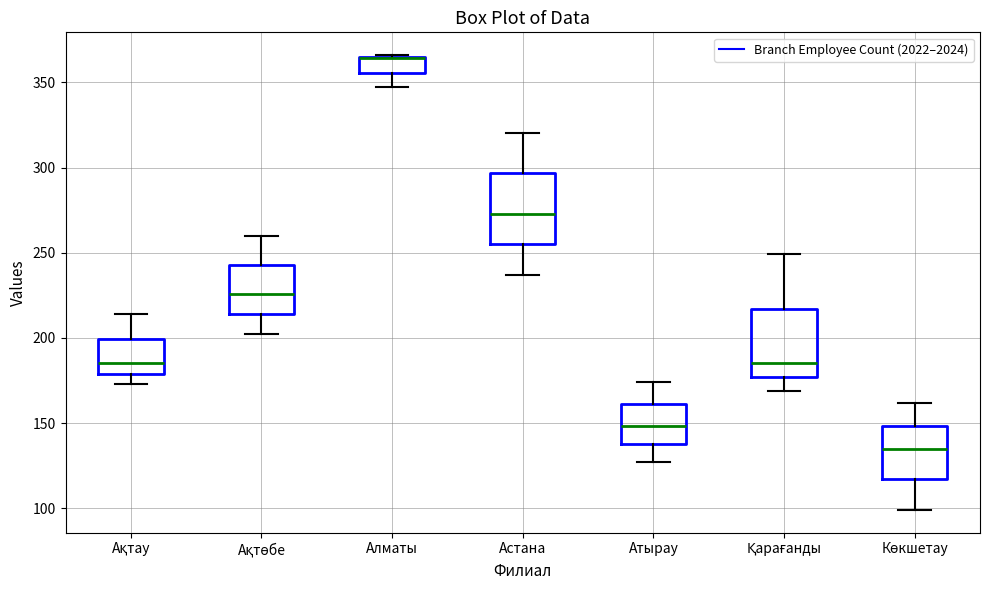

Where is the upper edge of the box for Қарағанды on the y-axis? The values are not printed on the chart, so give them approximately, as read against the axis.

215